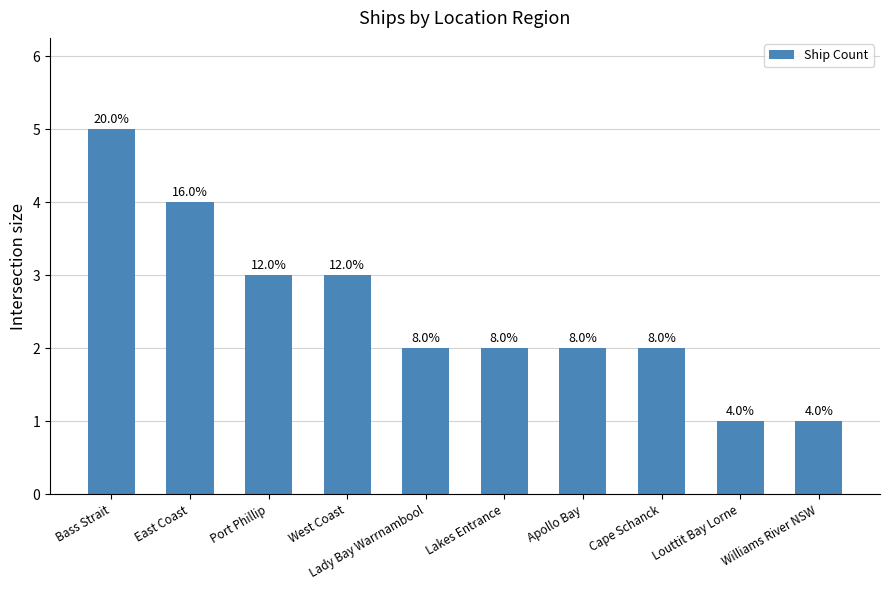

What is the label of the 3rd bar from the right?

Cape Schanck